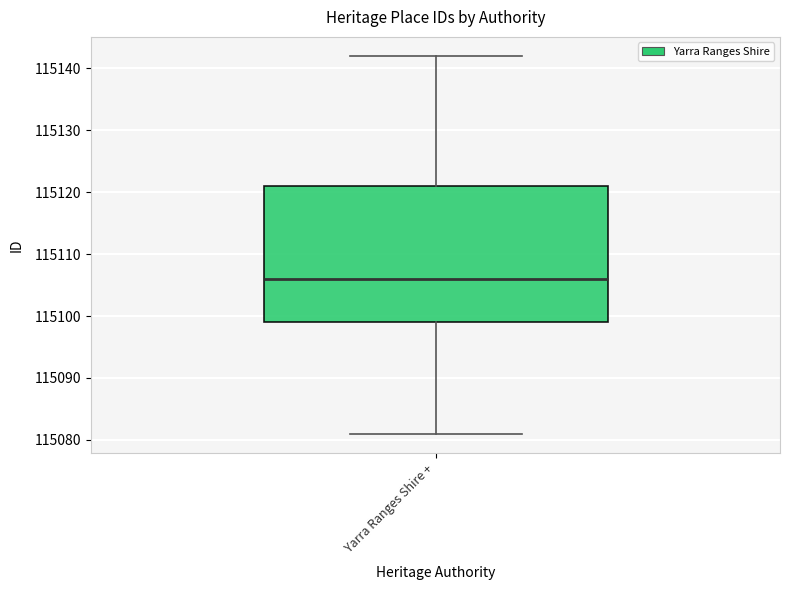

Where does the median line of the box for Yarra Ranges Shire + sit on the y-axis? The values are not printed on the chart, so give them approximately, as read against the axis.

115106